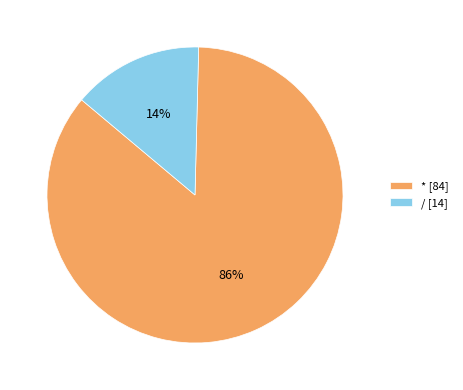

Do / [14] and * [84] together represent more than half of the pie?

Yes